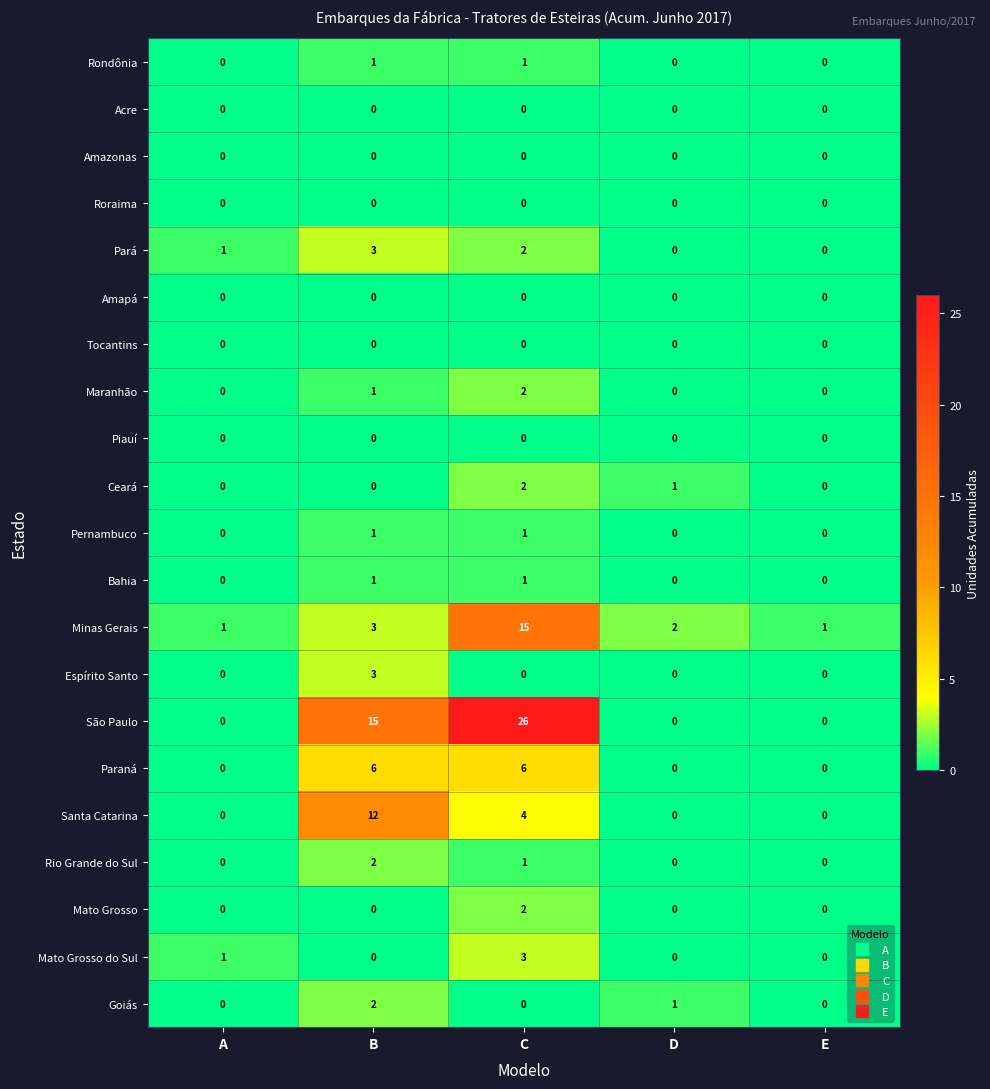

True or false: Tocantins has a value of 0 at A.

True